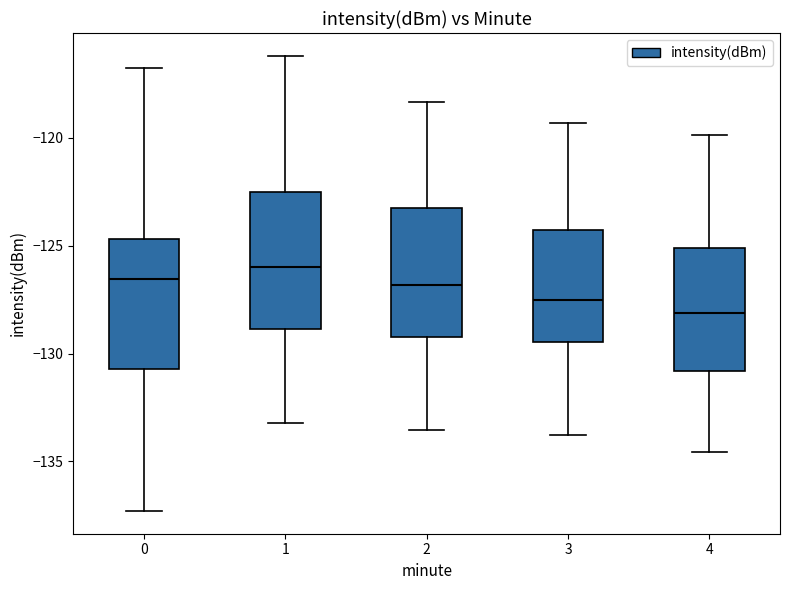

Reading left to right, read every box against the y-axis: the position of its median line, the range the box covers, and the ends of its whiskers. The values are not printed on the chart, so give them approximately, as read against the axis.

0: median -126.5, box -130.5 to -124.5, whiskers -137.5 to -117.0
1: median -126.0, box -129.0 to -122.5, whiskers -133.0 to -116.0
2: median -127.0, box -129.0 to -123.5, whiskers -133.5 to -118.5
3: median -127.5, box -129.5 to -124.5, whiskers -134.0 to -119.5
4: median -128.0, box -131.0 to -125.0, whiskers -134.5 to -120.0